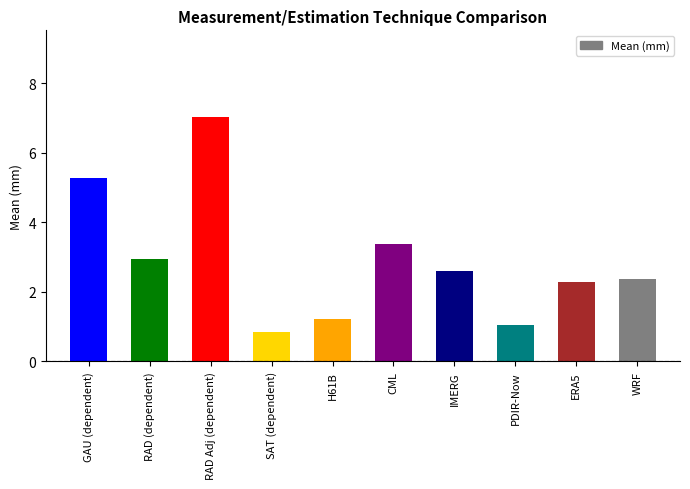

Which has a higher value, GAU (dependent) or RAD Adj (dependent)?

RAD Adj (dependent)